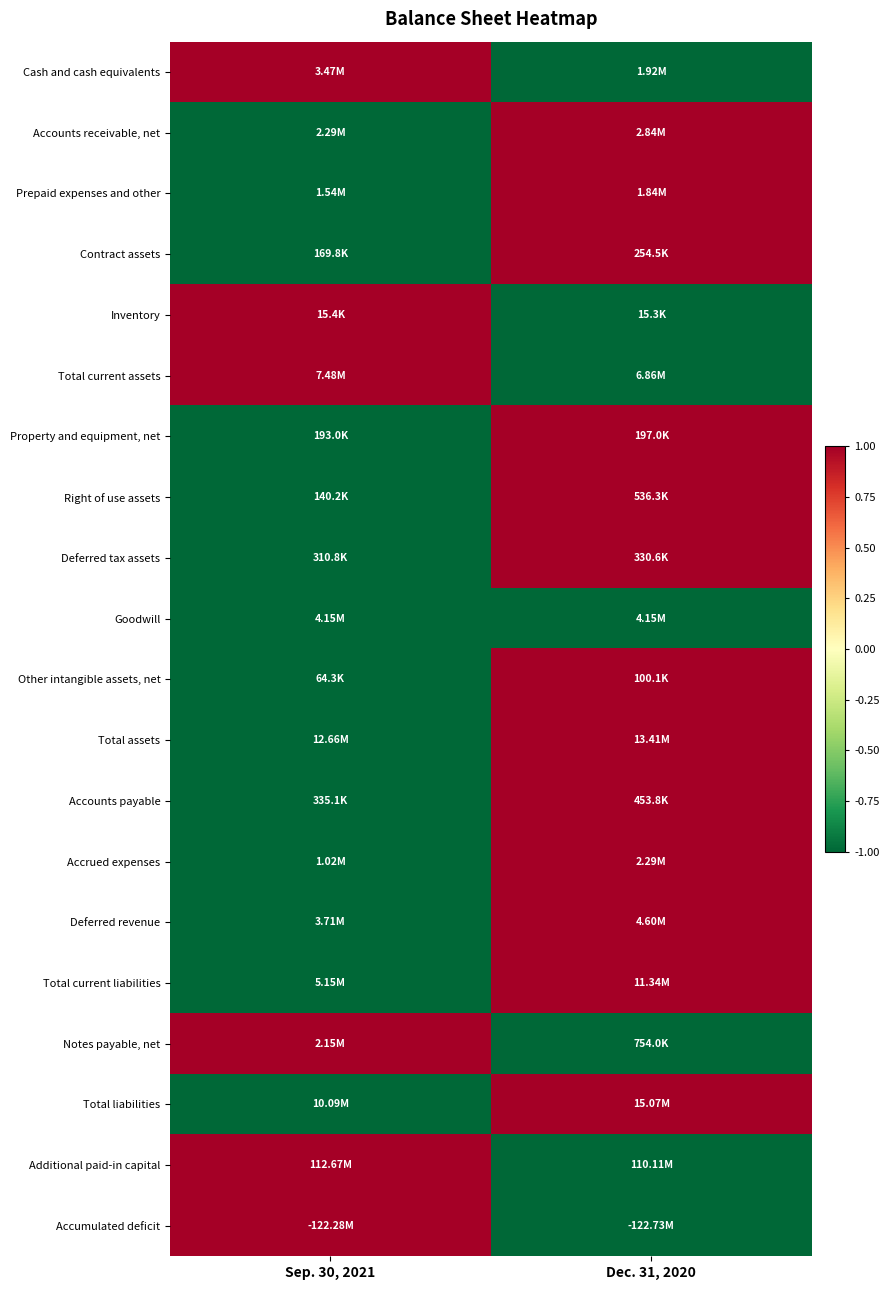

At how many categories does at least one series exceed 0?

2